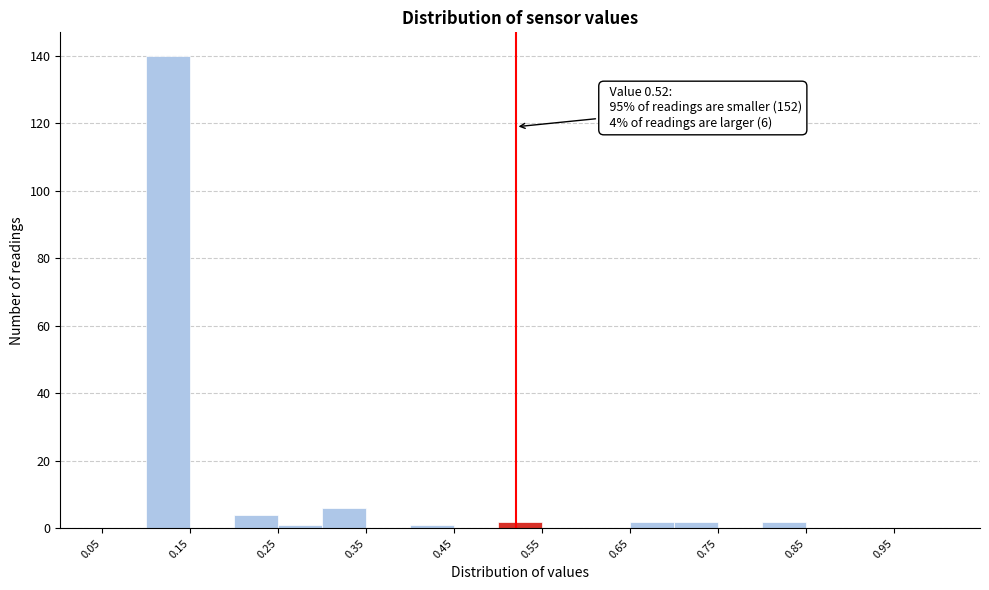

Which range on the x-axis has the tallest bar?

0.10 to 0.15